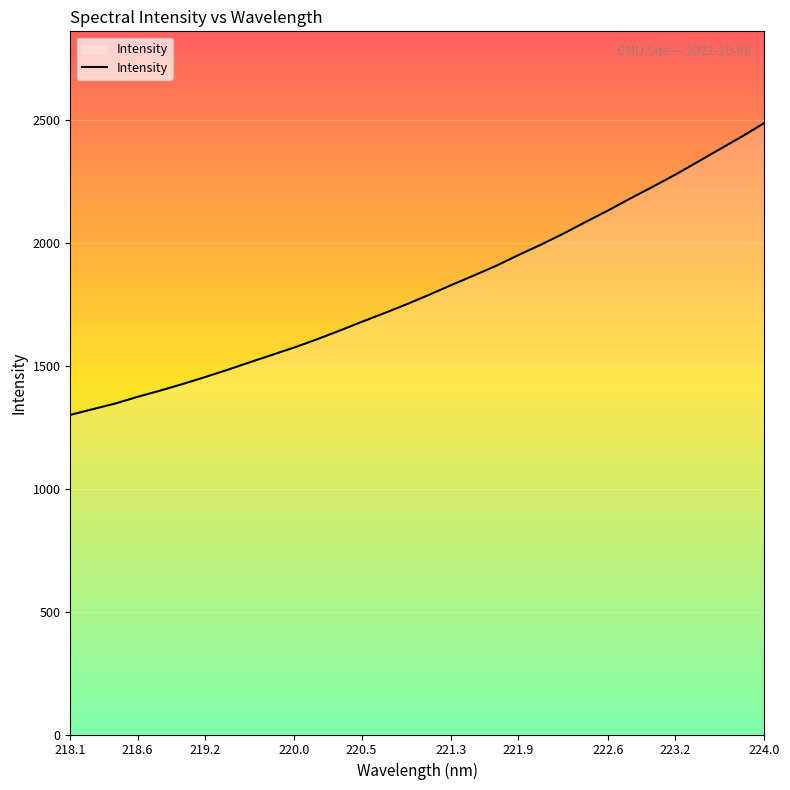

What is the difference between the maximum and minimum values?

1187.7